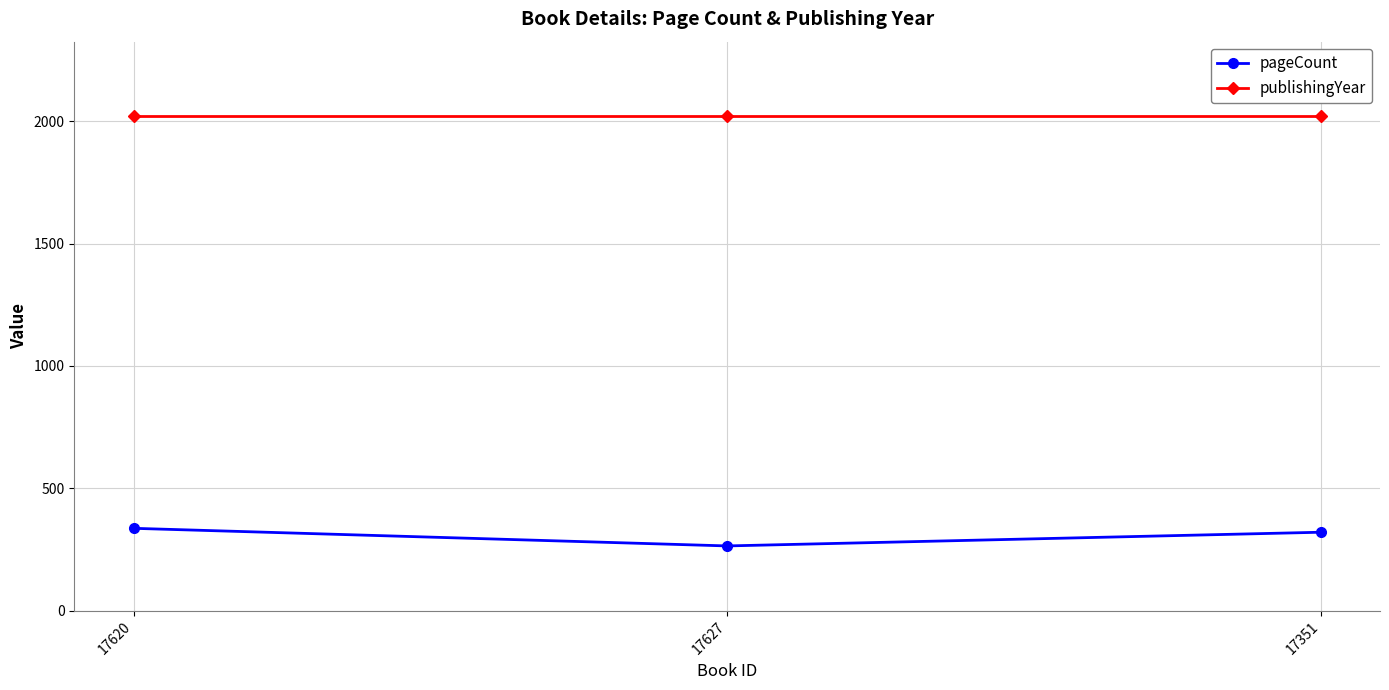

List the series in order of their overall mean, lowest first.

pageCount, publishingYear